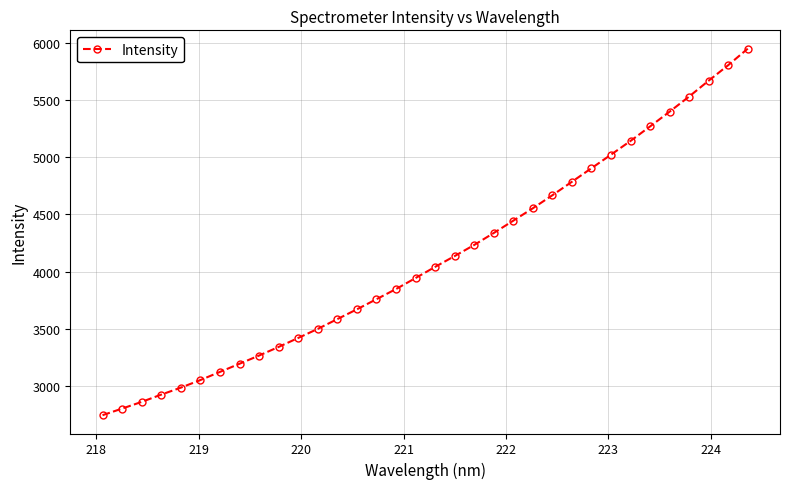

Is this an area chart (filled region under the line)?

No